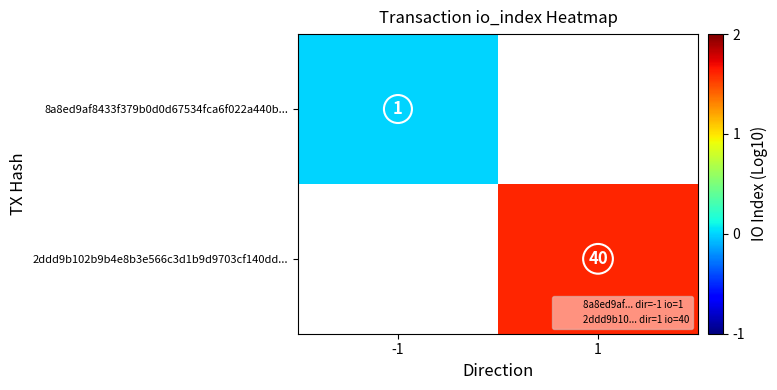

List the labels in order of 2ddd9b102b9b4e8b3e566c3d1b9d9703cf140dd... value, largest first.

-1, 1